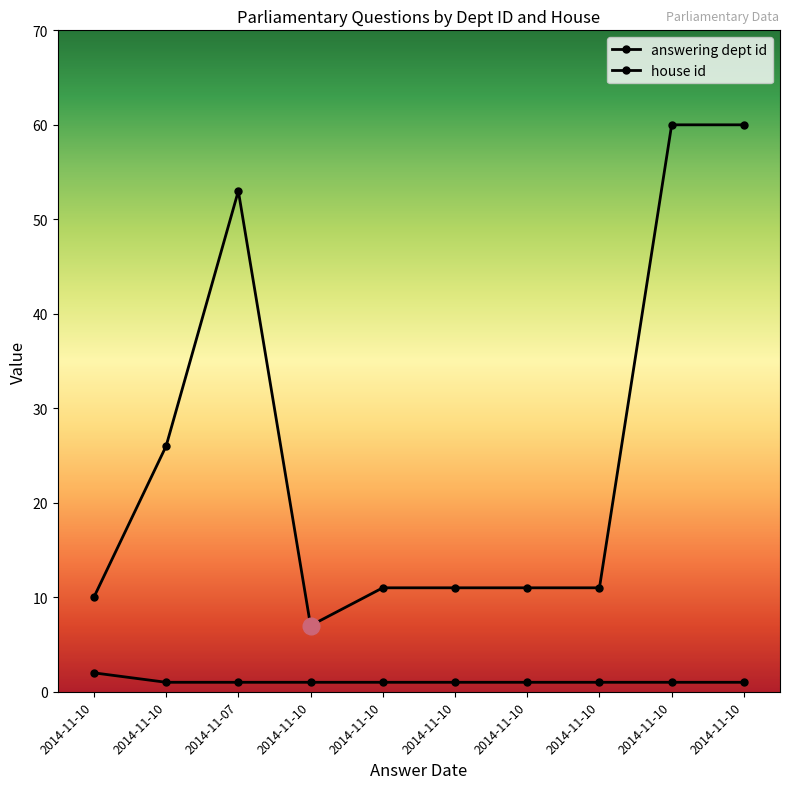

True or false: answering dept id has a value of 11 at 2014-11-10.

True